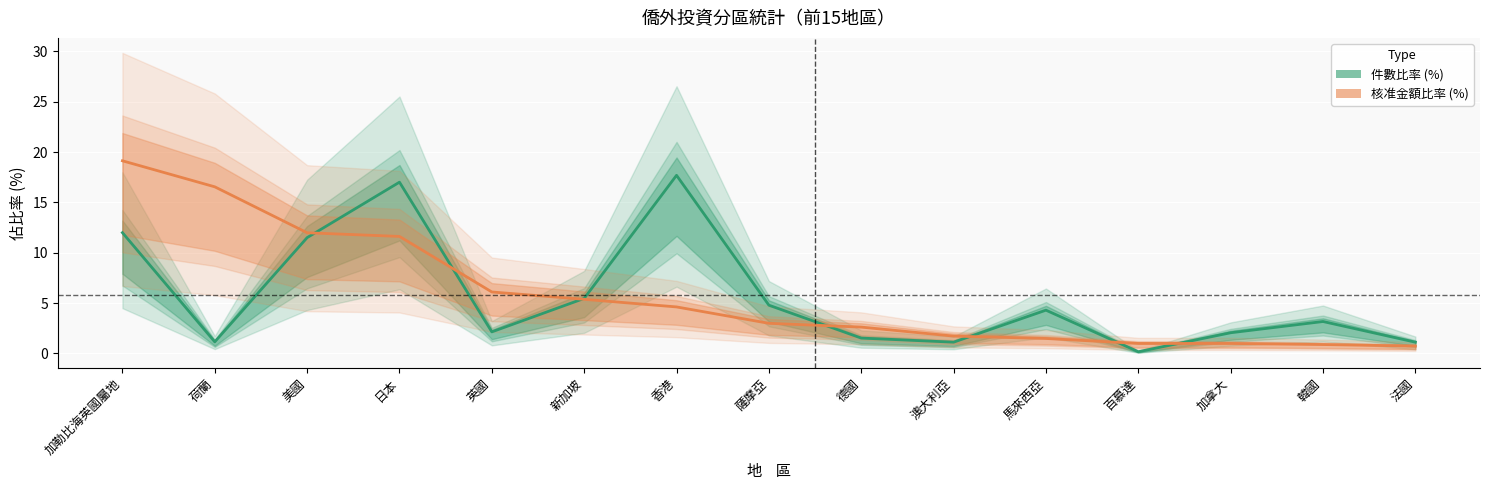

What is the difference between the highest and lowest values at 荷蘭?

15.4